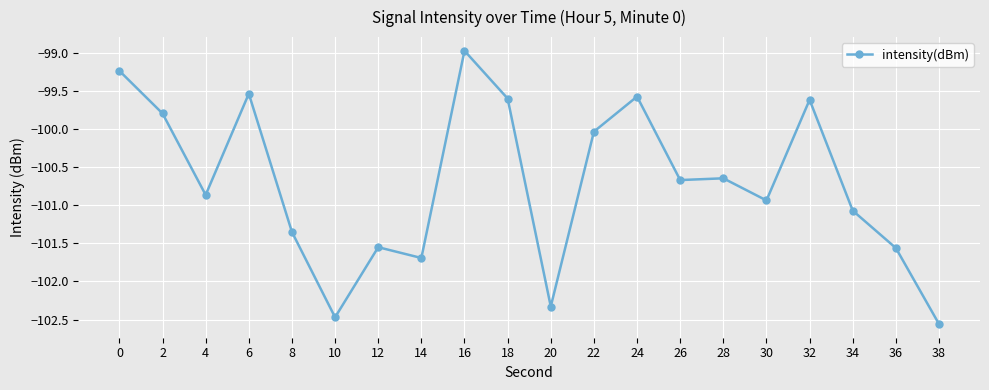

What is the difference between the second highest and second lowest values?

3.2